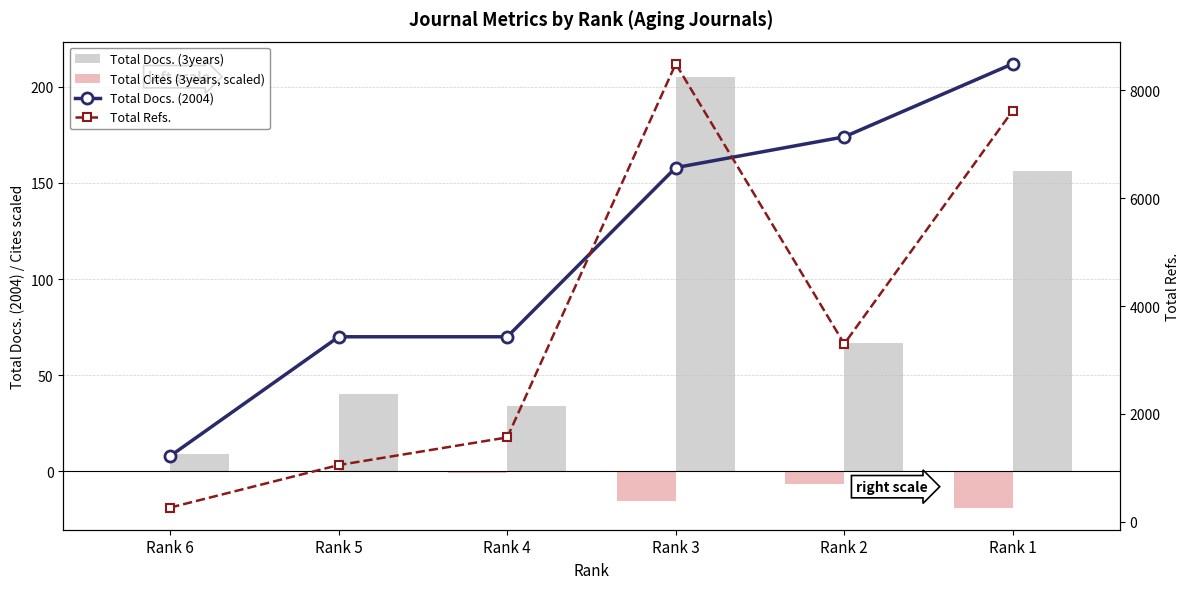

Which series changed the most between Rank 5 and Rank 2?

Total Refs.